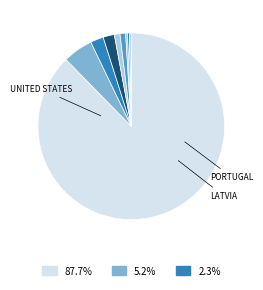

How many segments does this pie chart have?

9